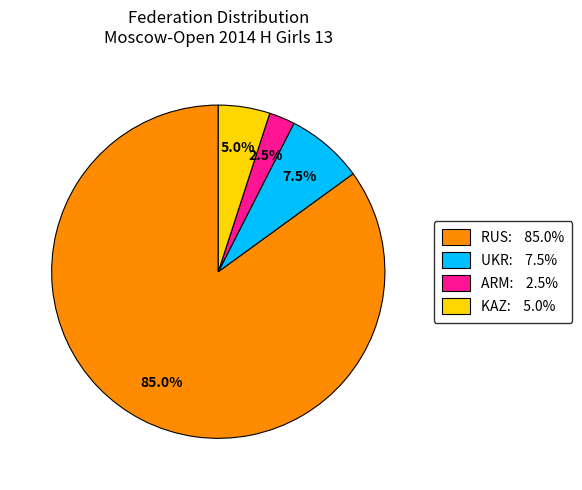

What is the ratio of the value at KAZ to the value at ARM?

2.0